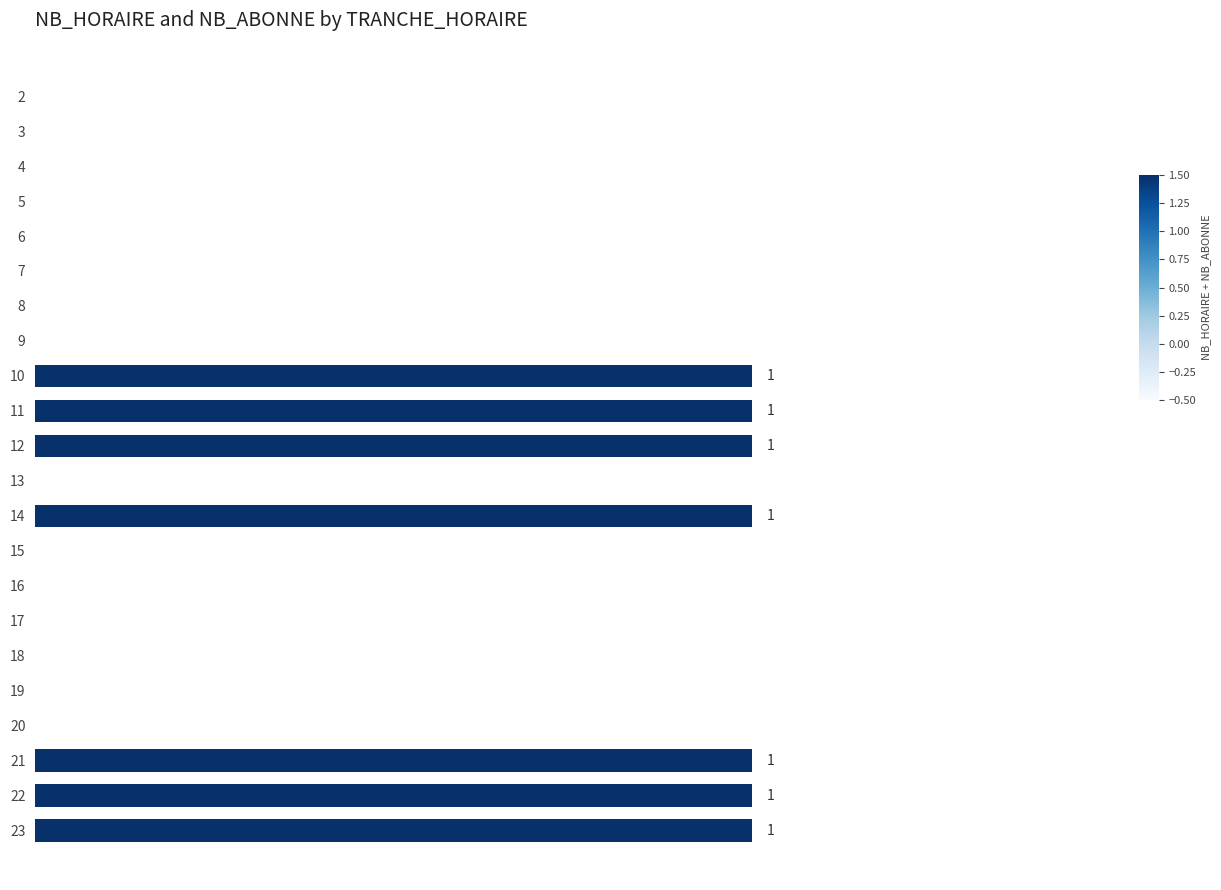

The value of NB_ABONNE at 7 is -1. True or false?

False